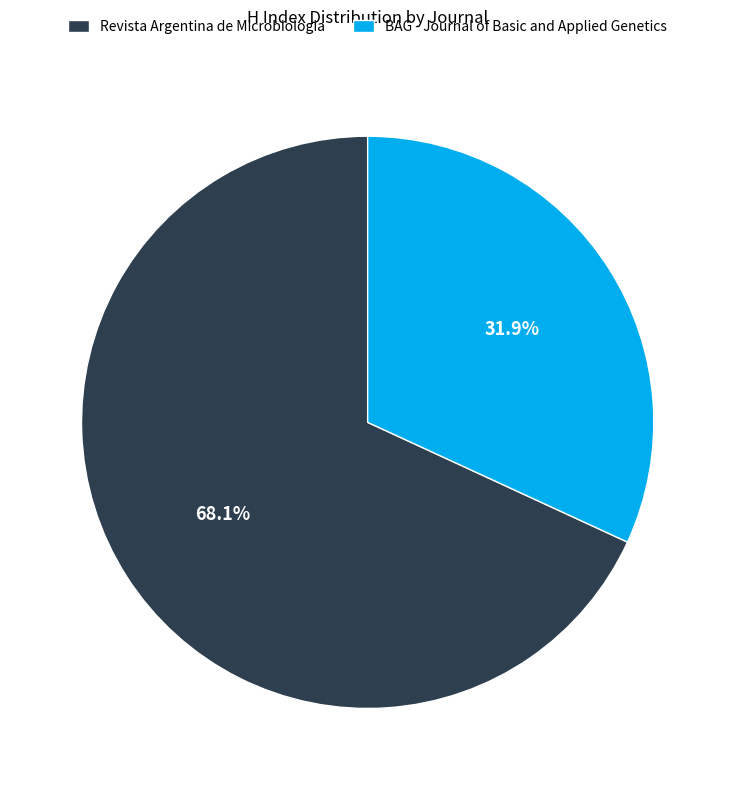

Which category accounts for the majority?

Revista Argentina de Microbiologia